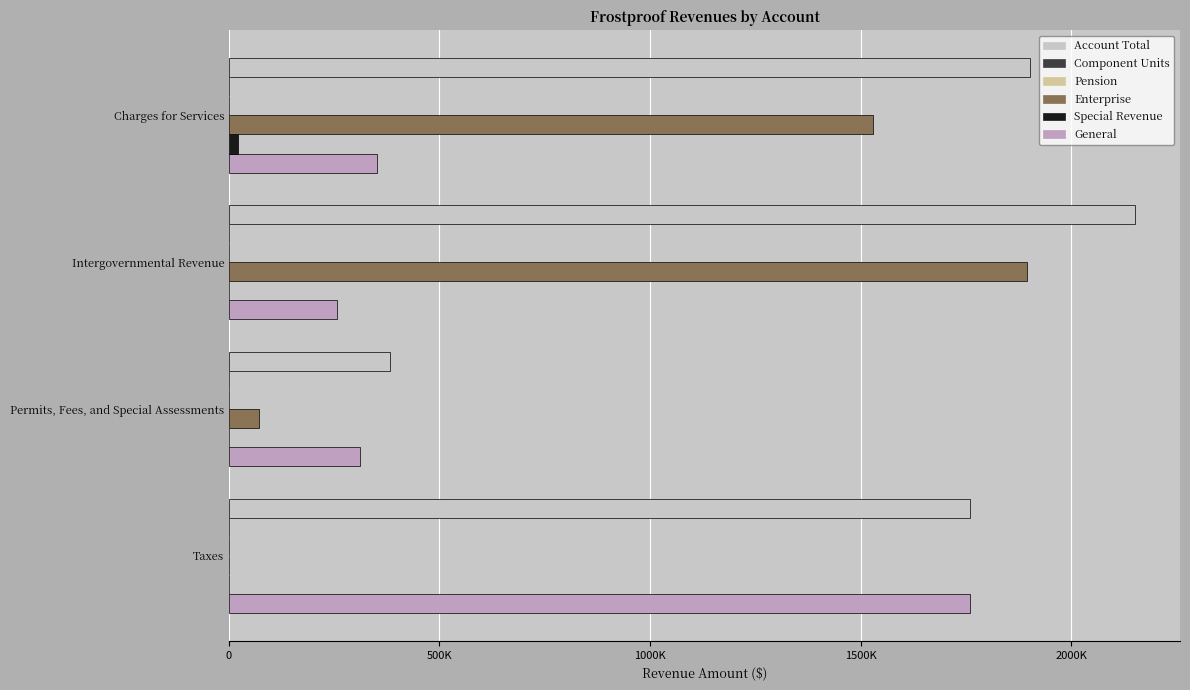

Is the value of Pension at 1500K greater than the value of Enterprise at 0?

Yes